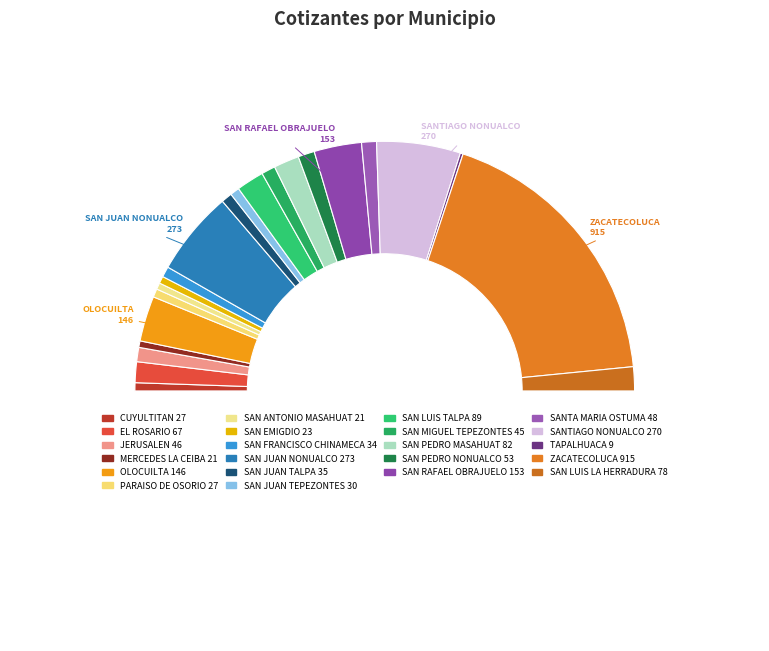

Which category has the smallest portion of the pie?

TAPALHUACA